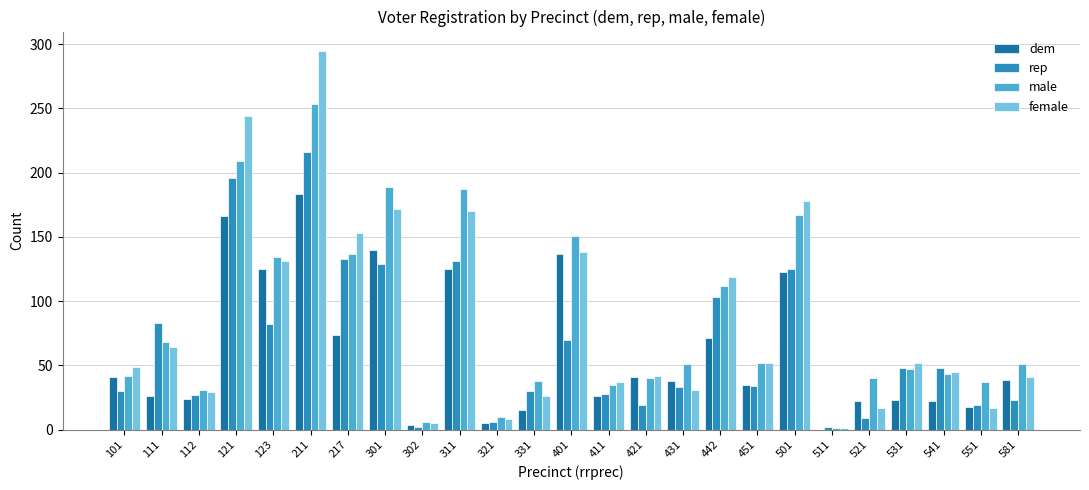

What is the sum of all rep values?

1626